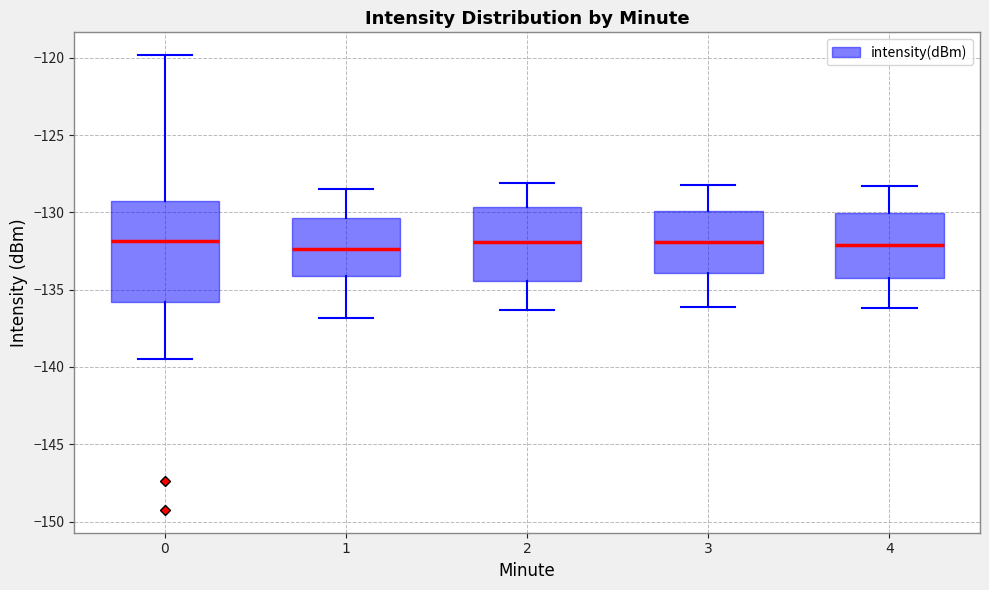

Reading left to right, transcribe this box plot: for each box, give where its median line is, the range the box spans, and where its two whiskers end, as read against the y-axis. The values are not printed on the chart, so give them approximately, as read against the axis.

0: median -132.0, box -136.0 to -129.5, whiskers -139.5 to -120.0
1: median -132.5, box -134.0 to -130.5, whiskers -137.0 to -128.5
2: median -132.0, box -134.5 to -129.5, whiskers -136.5 to -128.0
3: median -132.0, box -134.0 to -130.0, whiskers -136.0 to -128.0
4: median -132.0, box -134.0 to -130.0, whiskers -136.0 to -128.5